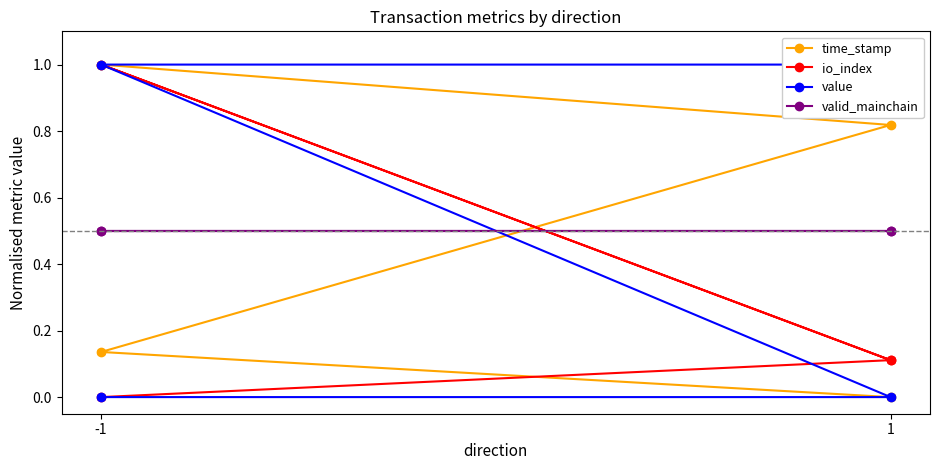

True or false: value and io_index cross at least once.

False